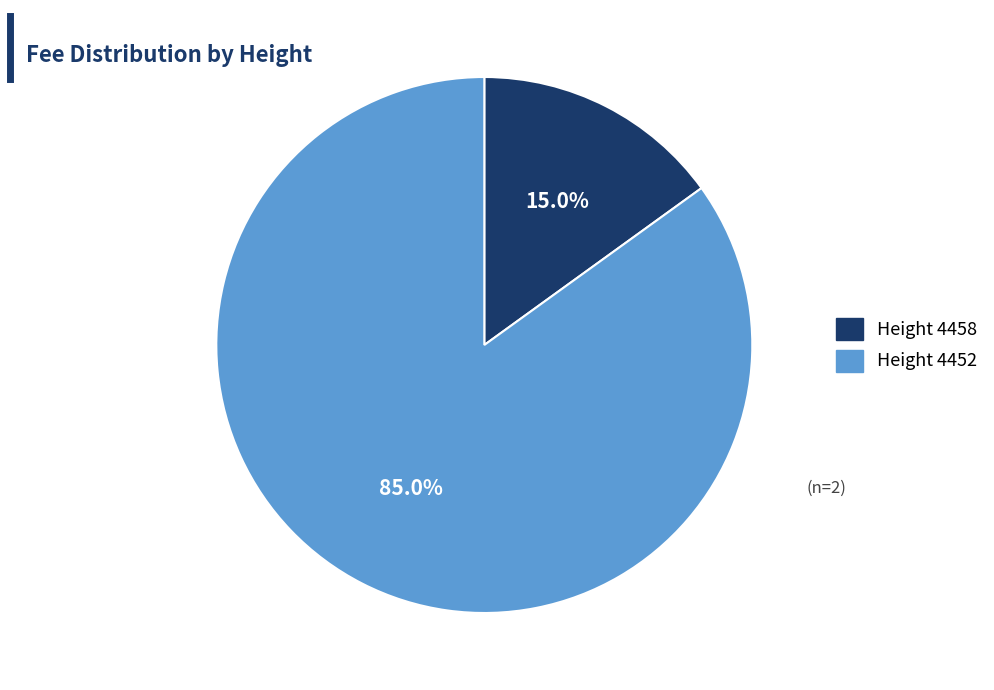

Which category accounts for the majority?

Height 4452